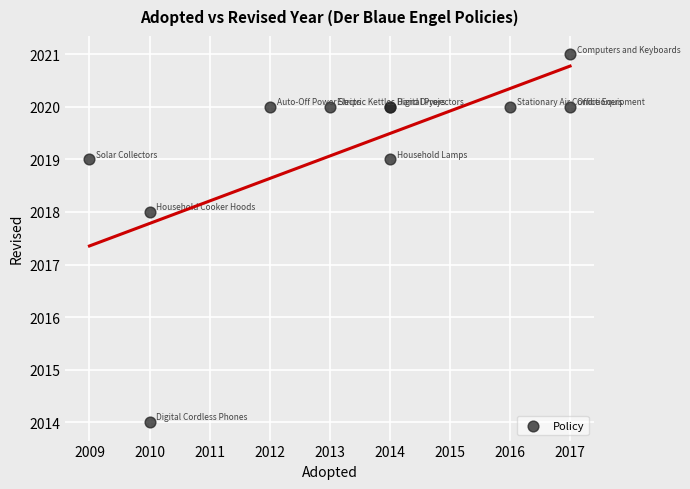

What Y value in the scatter plot is closest to 2017?

2018